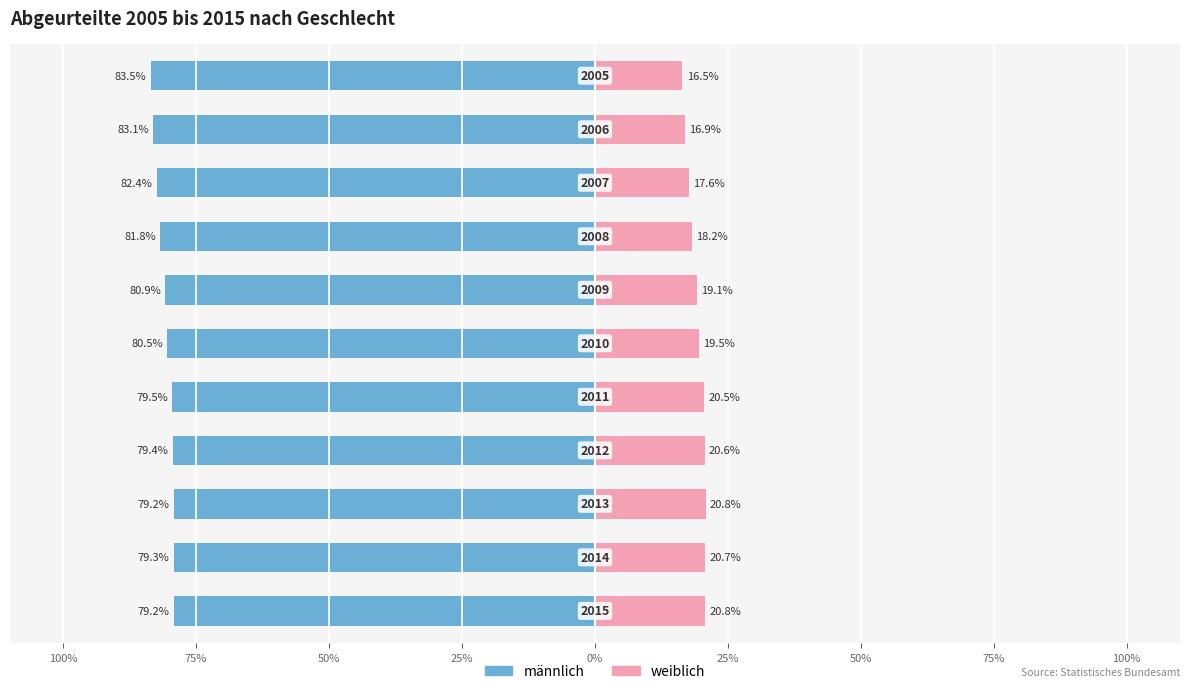

Between 25% and 75%, which series saw the biggest shift?

weiblich